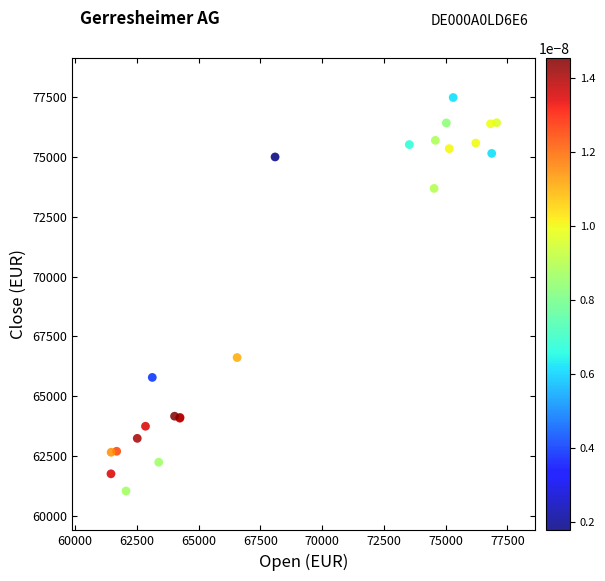

What Y value in the scatter plot is closest to 69259?

66618